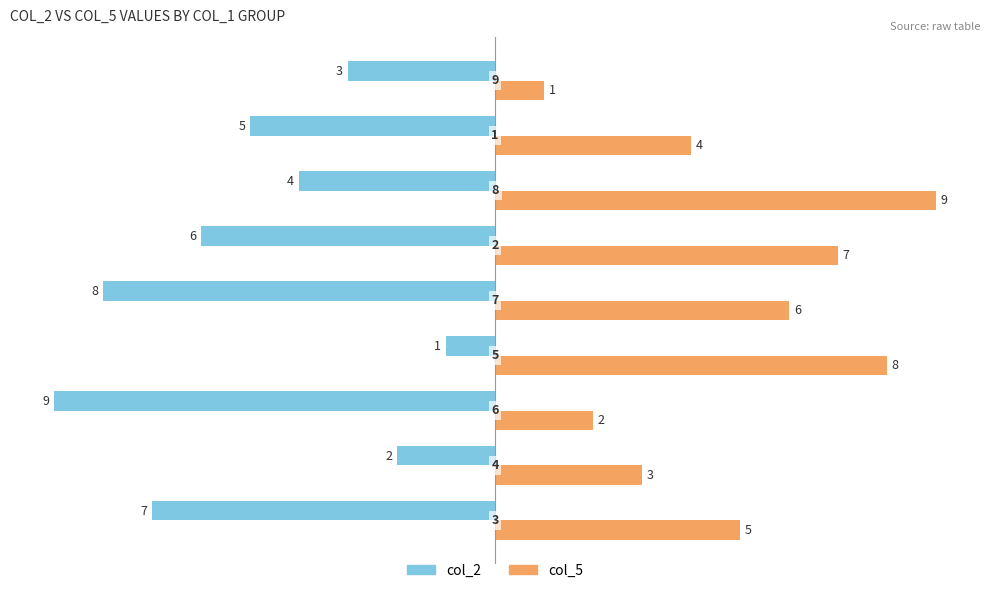

List the series in order of their overall mean, highest first.

col_5, col_2